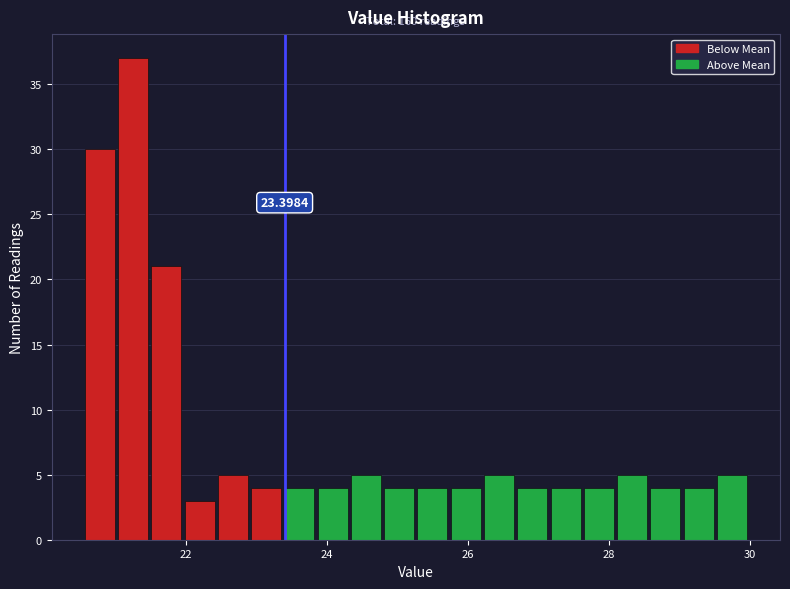

Around what value on the x-axis is the tallest bar? Give the approximate position of its centre, as read against the axis.

21.2